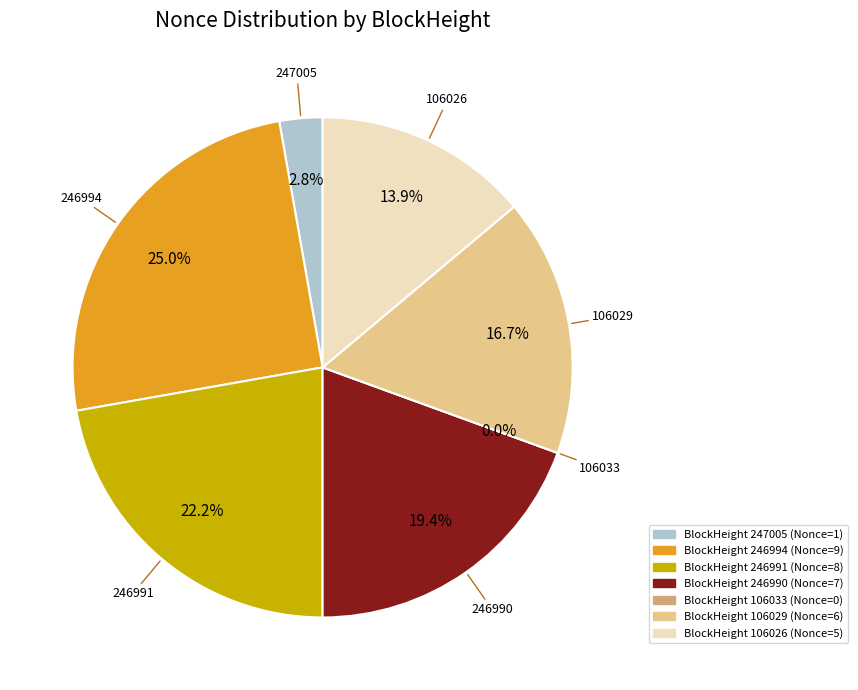

Does any single category account for the majority?

No